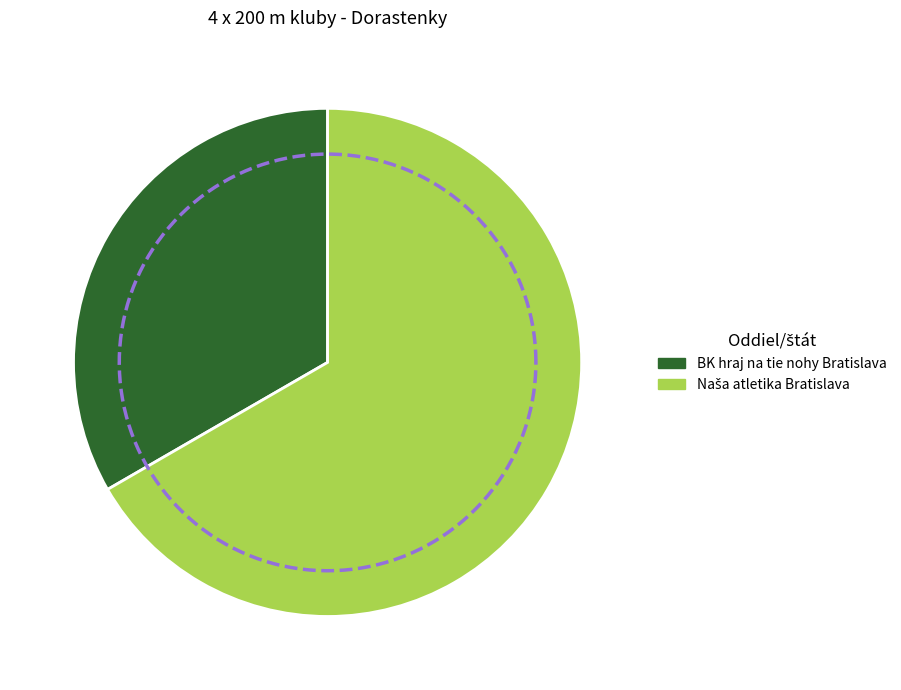

Which slice is the largest?

Naša atletika Bratislava